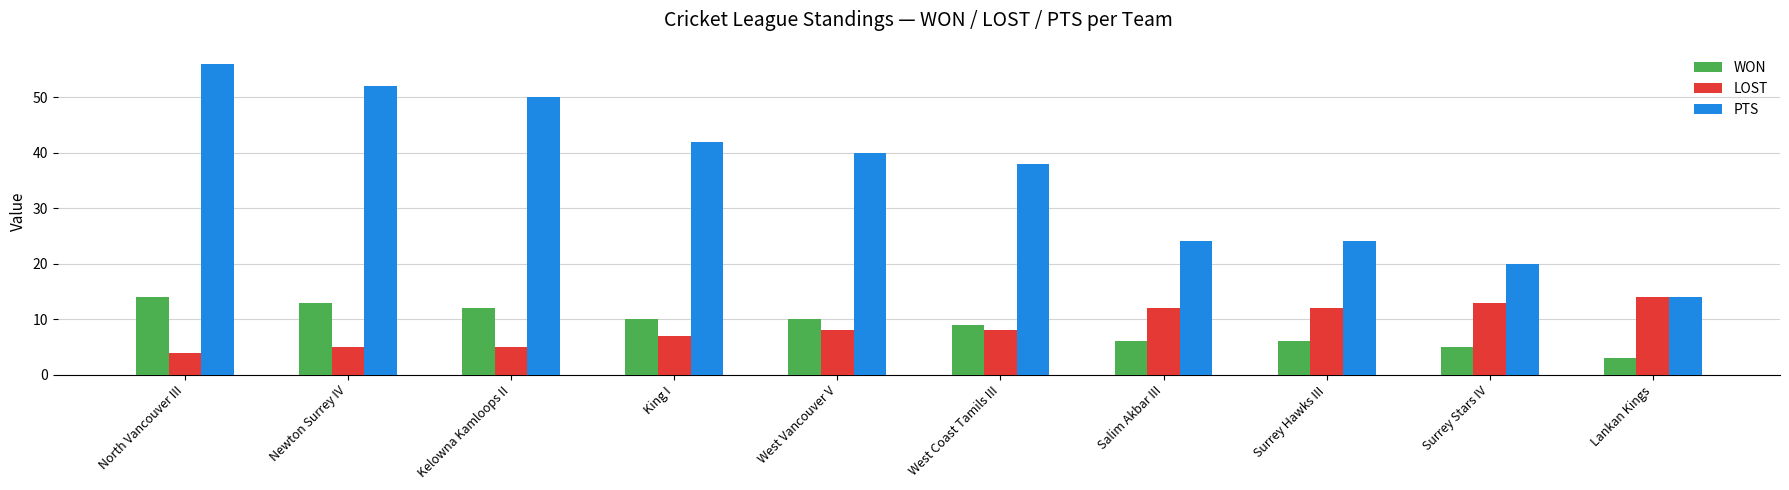

What position from the left is West Vancouver V?

5